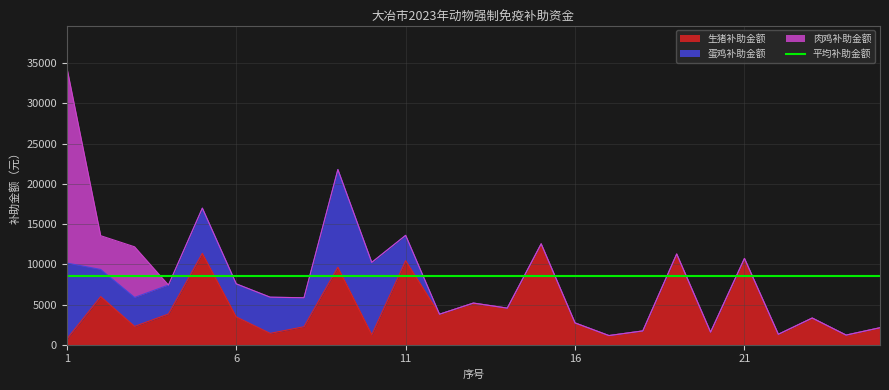

What is the difference between the maximum and second lowest values in the 蛋鸡补助金额 series?

12150